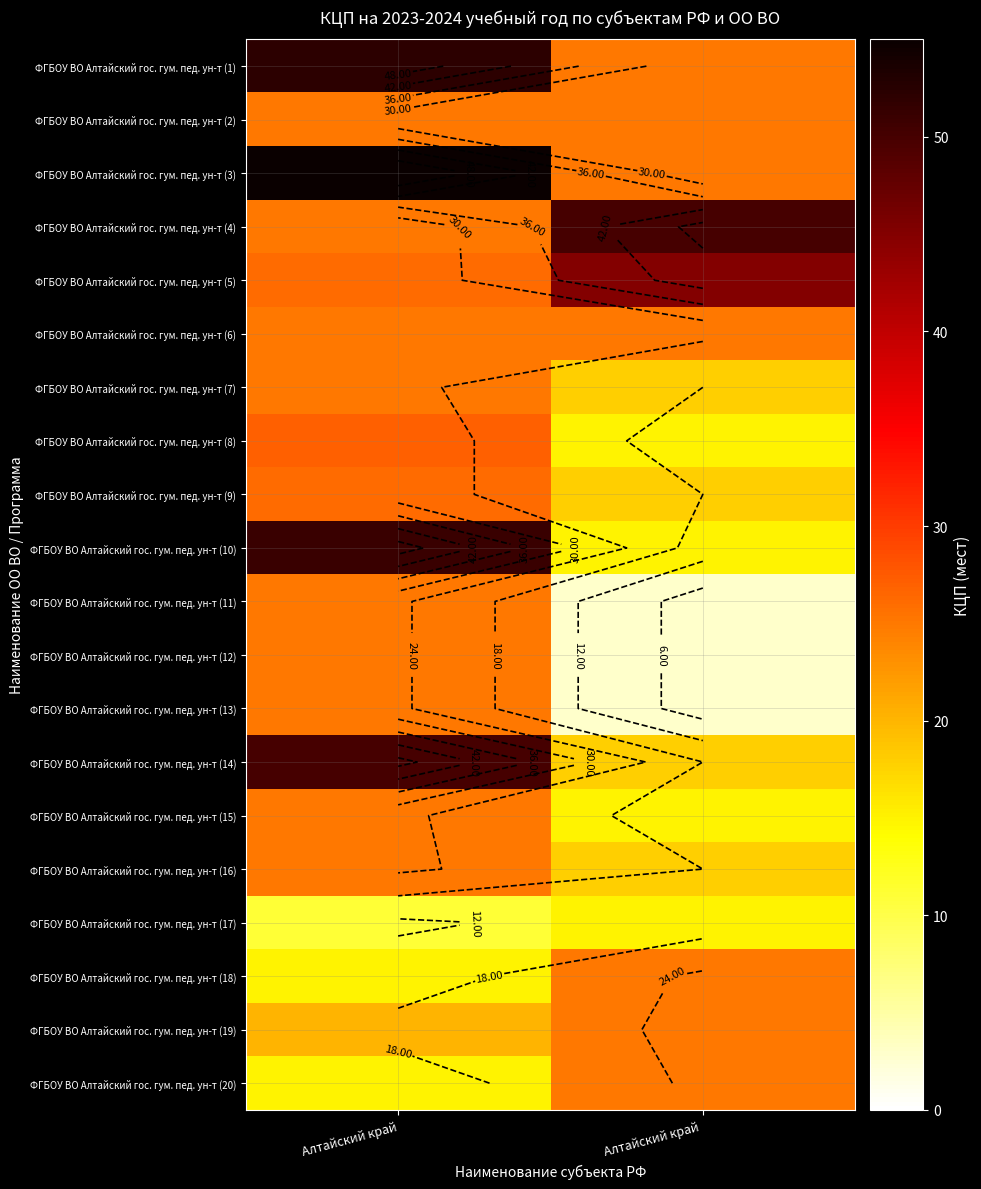

How many ФГБОУ ВО Алтайский гос. гум. пед. ун-т (12) values are between 3 and 25?

2